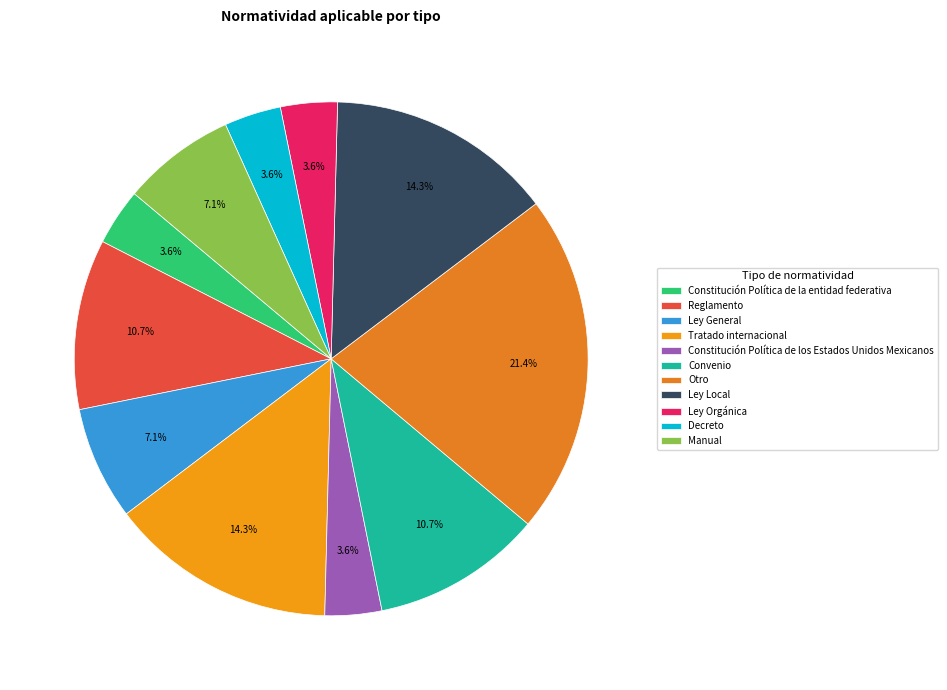

Which slice is the largest?

Otro